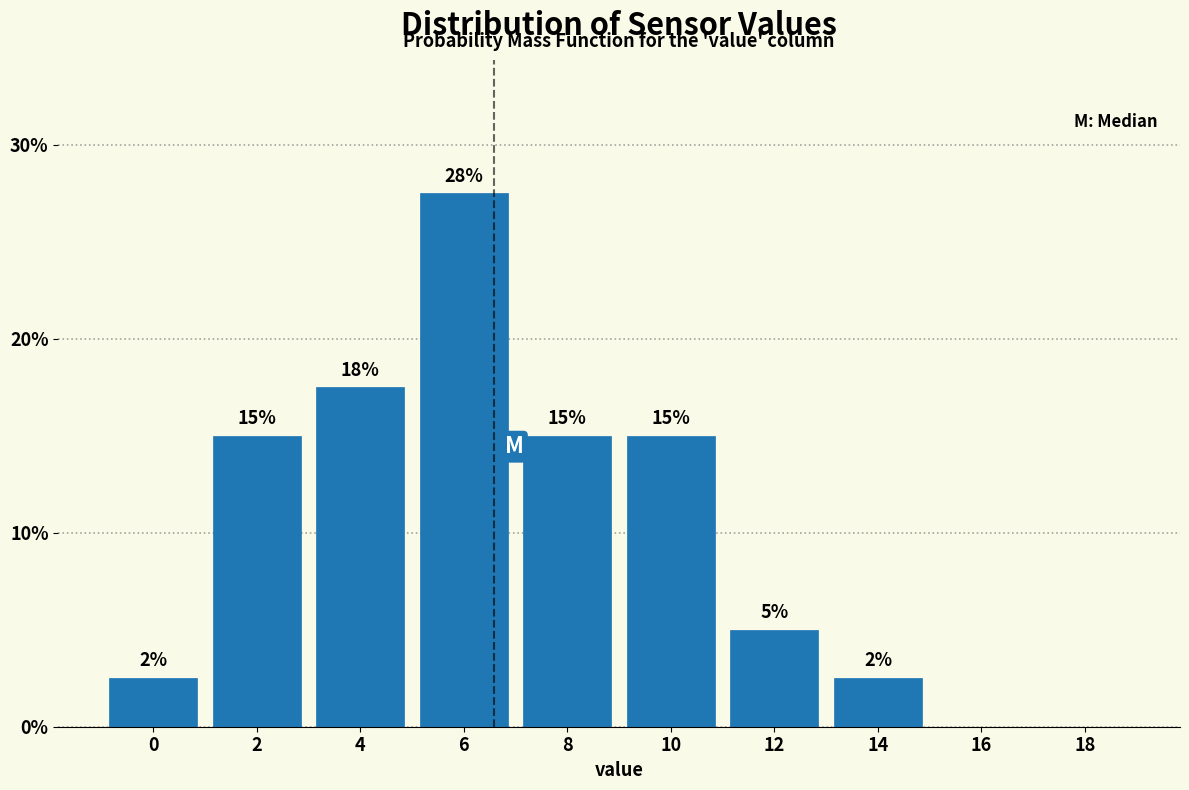

Which label corresponds to the largest value in the chart?

6